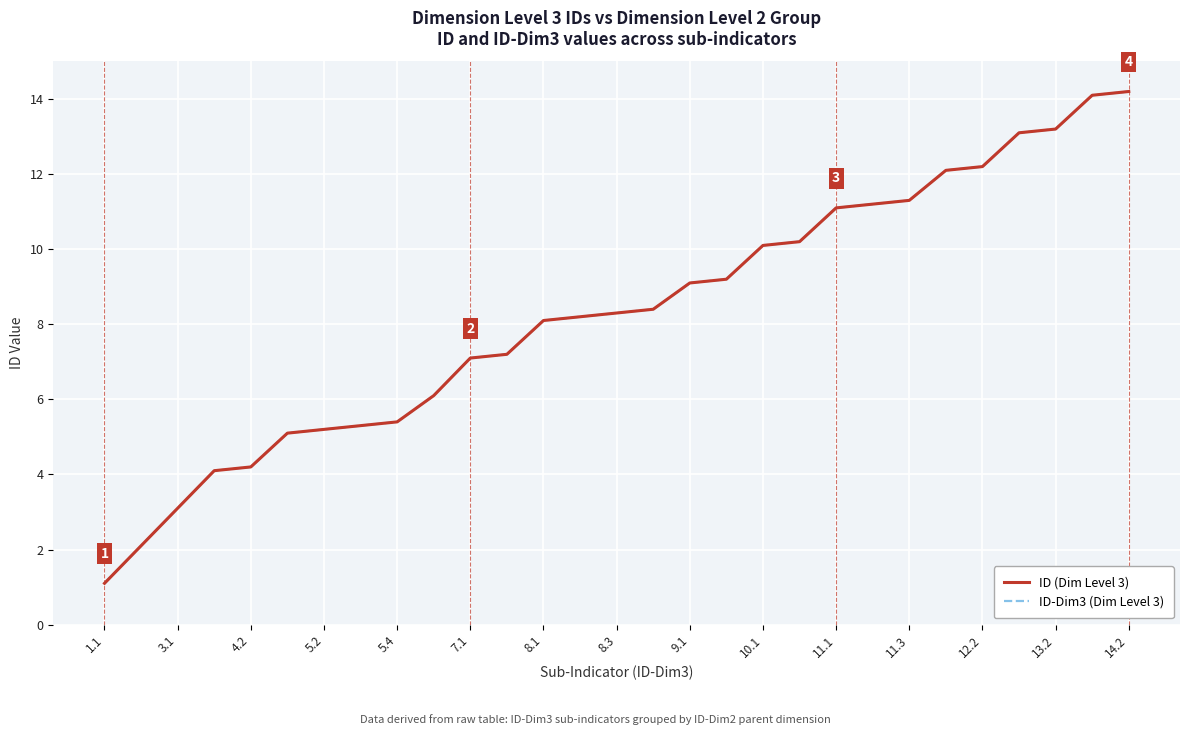

Is this an area chart (filled region under the line)?

No